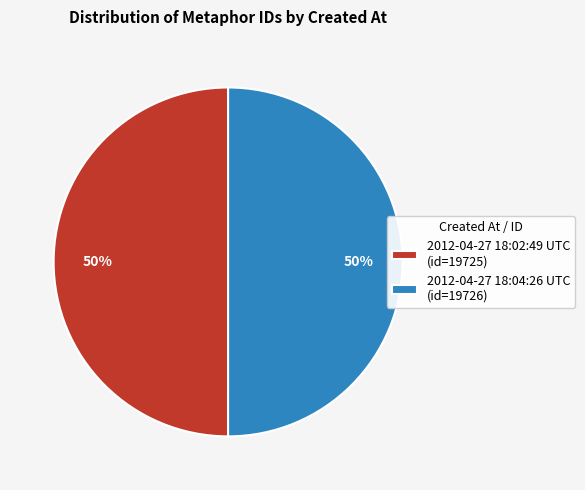

How many slices are in this pie chart?

2